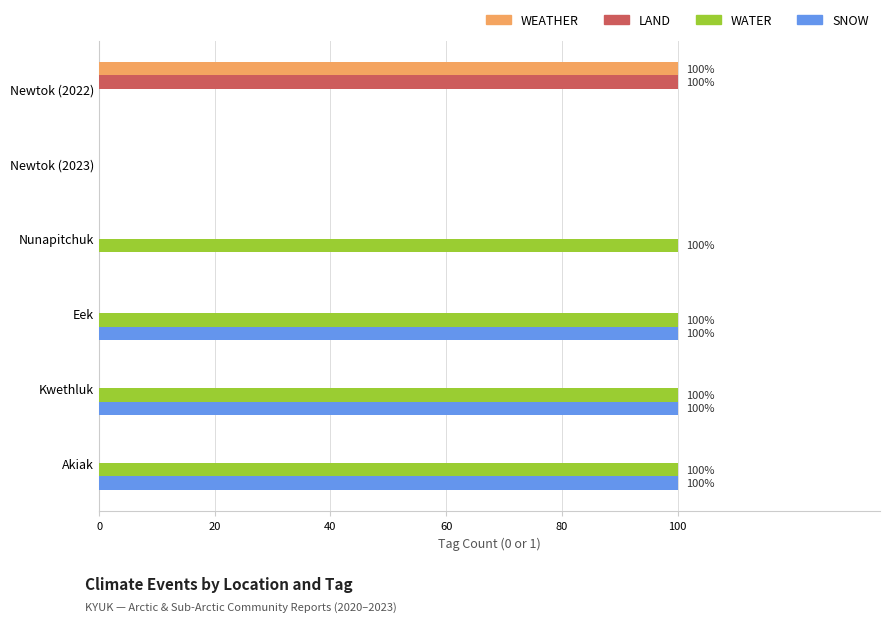

Which series has the largest range (max minus min)?

WEATHER